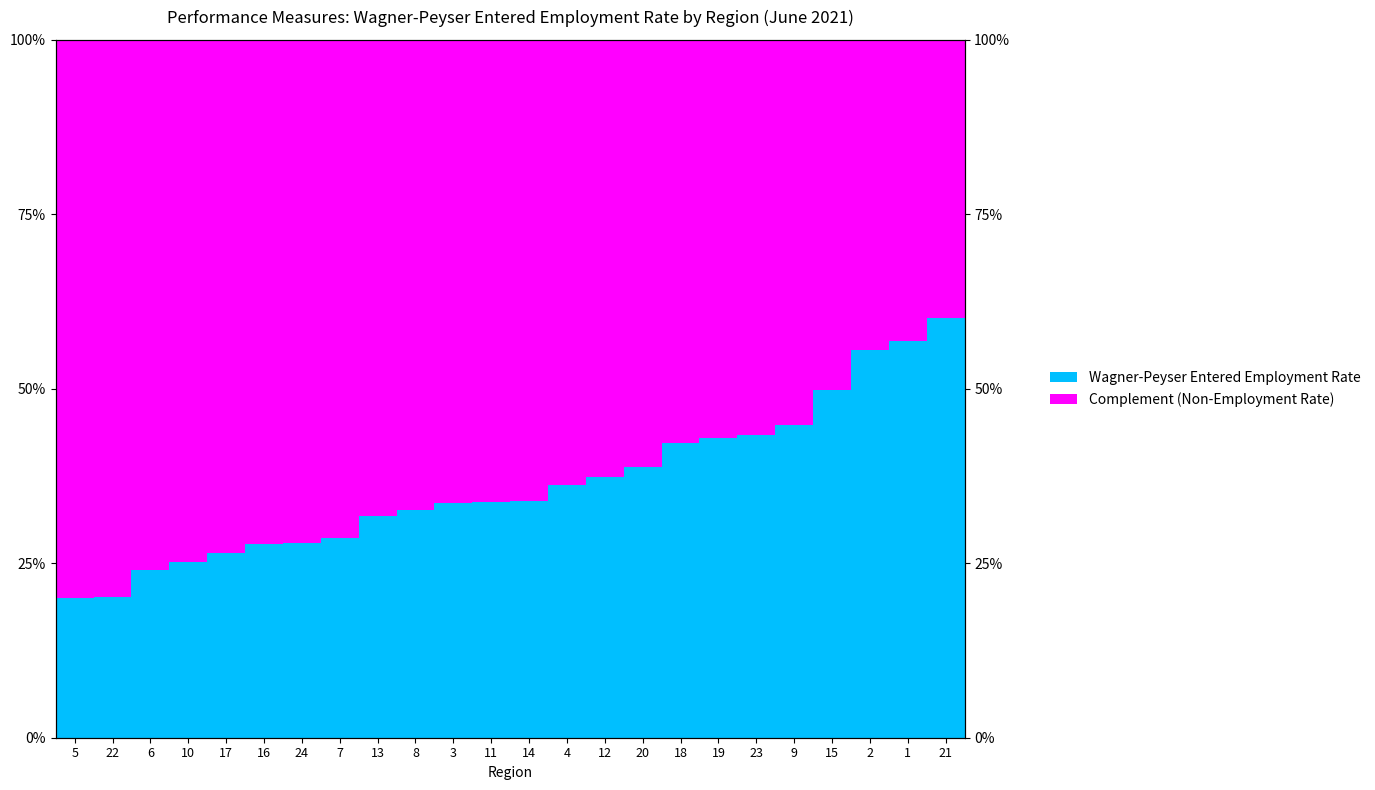

Reading left to right, transcribe all the data shown in this chart.

Wagner-Peyser Entered Employment Rate: 0.2	0.2	0.2	0.3	0.3	0.3	0.3	0.3	0.3	0.3	0.3	0.3	0.3	0.4	0.4	0.4	0.4	0.4	0.4	0.4	0.5	0.6	0.6	0.6
Complement (Non-Employment Rate): 0.8	0.8	0.8	0.7	0.7	0.7	0.7	0.7	0.7	0.7	0.7	0.7	0.7	0.6	0.6	0.6	0.6	0.6	0.6	0.6	0.5	0.4	0.4	0.4